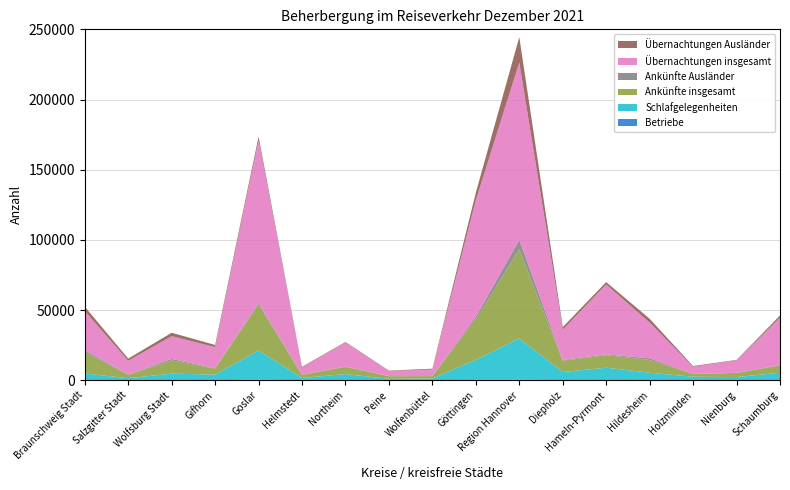

Reading left to right, what are all the values shown in this chart?

Betriebe: 46	37	41	69	302	31	67	22	30	205	314	78	97	93	38	54	67
Schlafgelegenheiten: 4737	1408	4637	3905	20892	1573	4331	958	1162	14336	29434	5750	8825	5251	2449	2205	5244
Ankünfte insgesamt: 15219	2404	9371	4320	32871	2186	5067	1831	1705	28754	63534	8096	8989	9056	1930	2929	5160
Ankünfte Ausländer: 1279	218	1108	279	923	282	298	175	96	1816	6801	471	487	1184	88	82	296
Übernachtungen insgesamt: 27948	9771	16212	14997	115951	4986	16953	3612	4605	83182	126286	21559	49786	25451	5069	8861	33855
Übernachtungen Ausländer: 3161	1562	2449	1537	2622	475	497	271	603	5327	18086	1888	1721	2740	530	349	1476